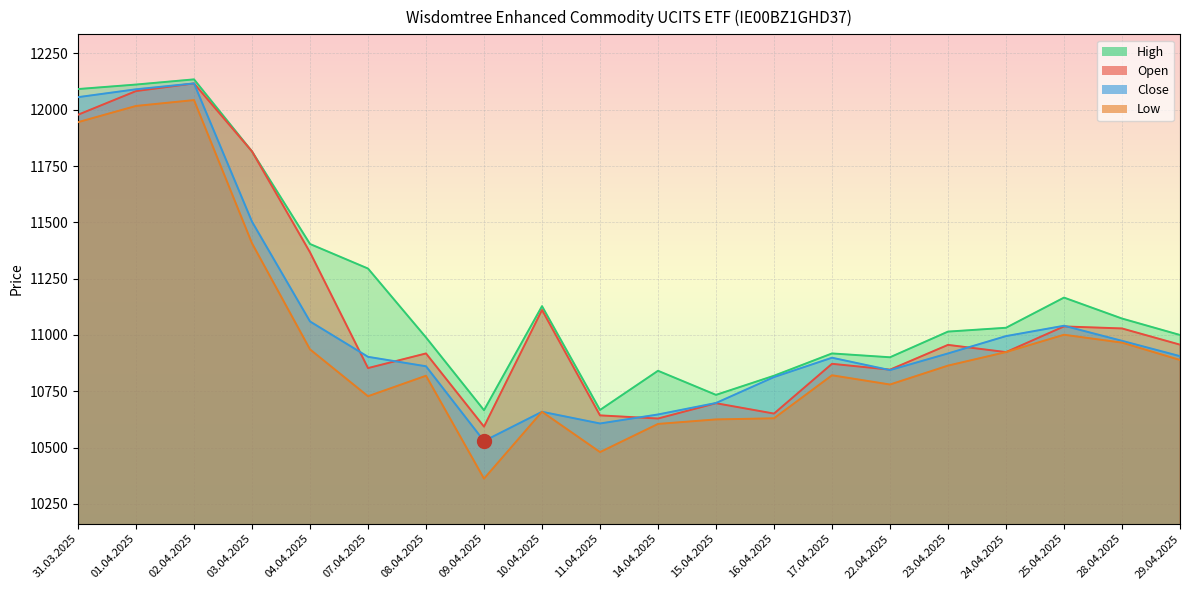

What is the difference between the second highest and minimum values in the Low series?

1655